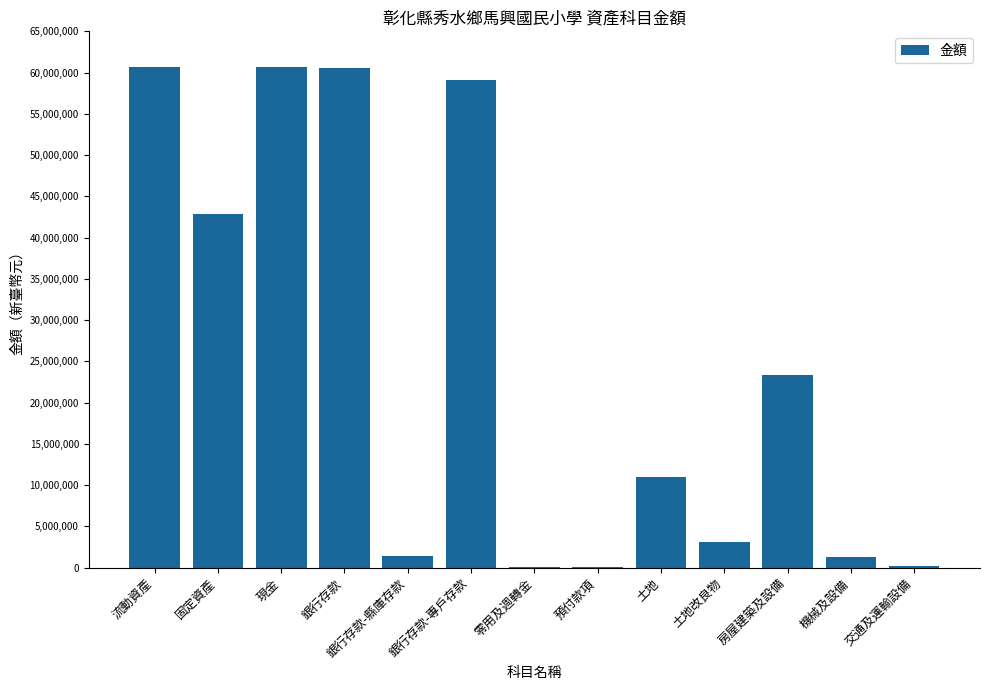

What is the sum of the values at 銀行存款-縣庫存款 and 機械及設備?

2816927